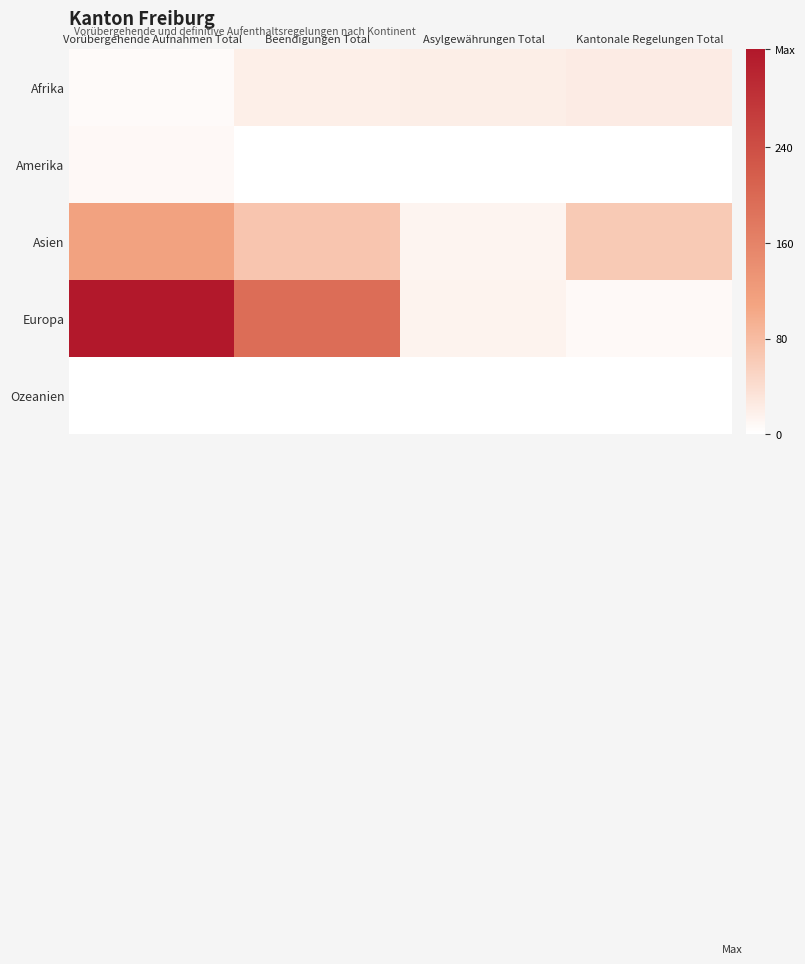

List the series in order of their peak value, lowest first.

Ozeanien, Amerika, Afrika, Asien, Europa